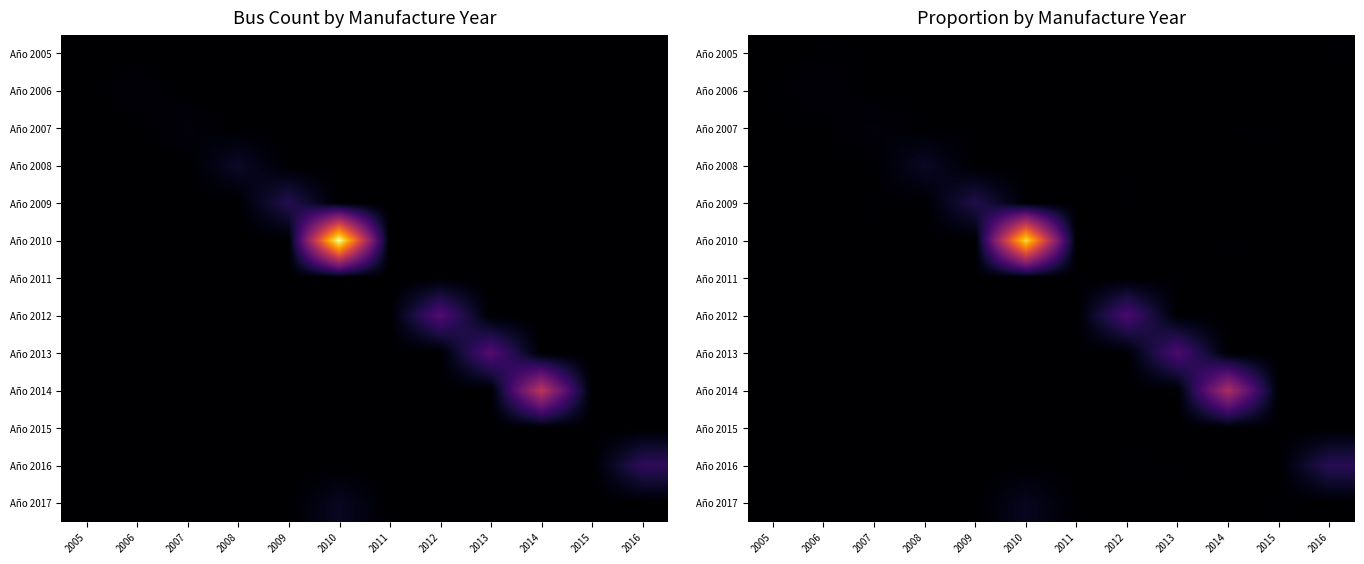

Count the number of data series in this chart.

13